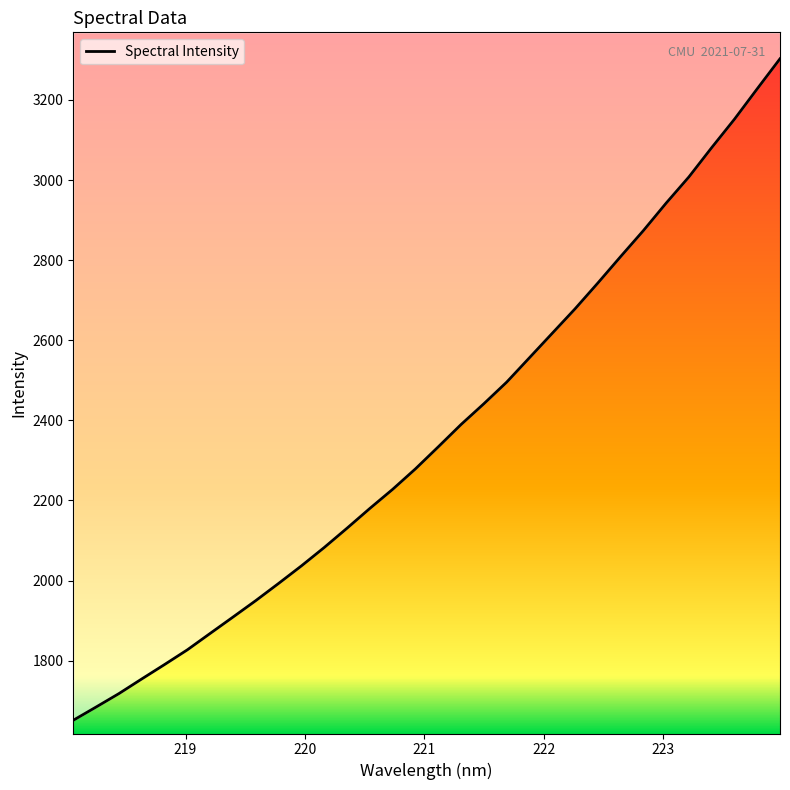

Between 219.0156 and 220.7354, which is larger?

220.7354